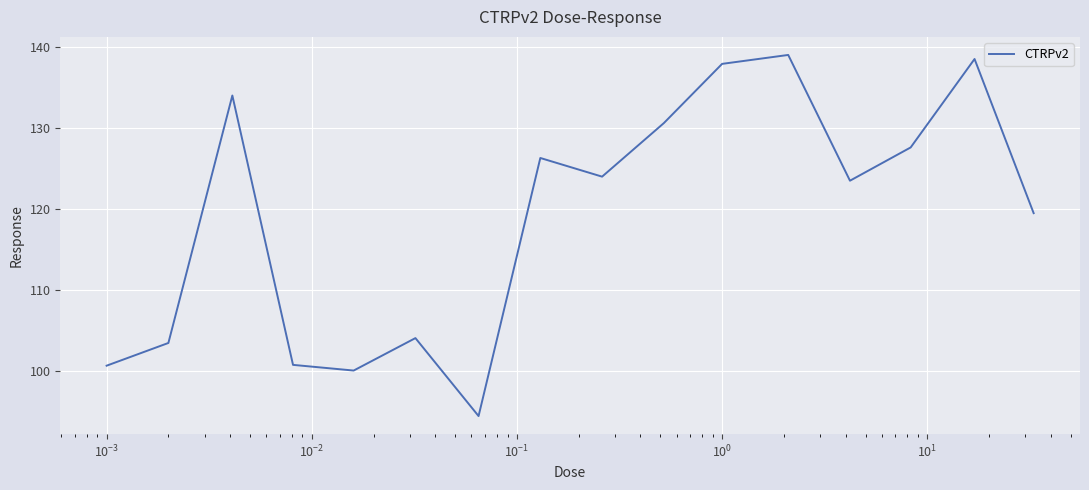

What is the smallest value displayed?

94.5